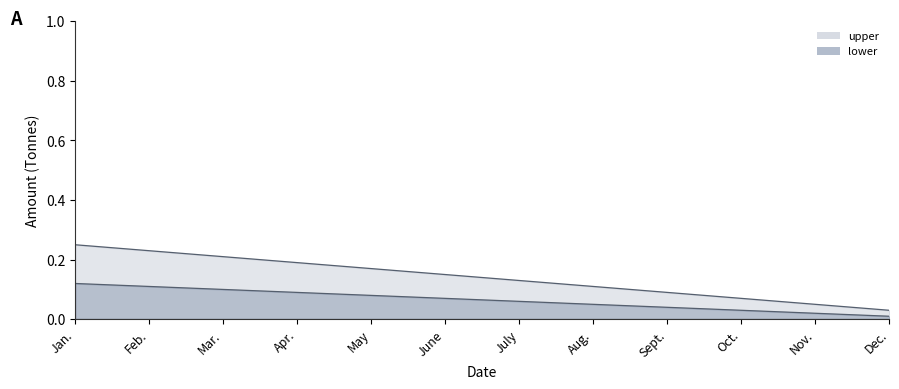

True or false: upper and mid cross at least once.

False